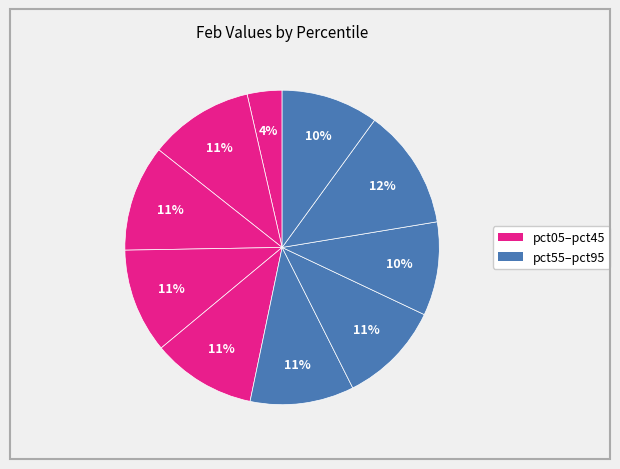

How many segments does this pie chart have?

10